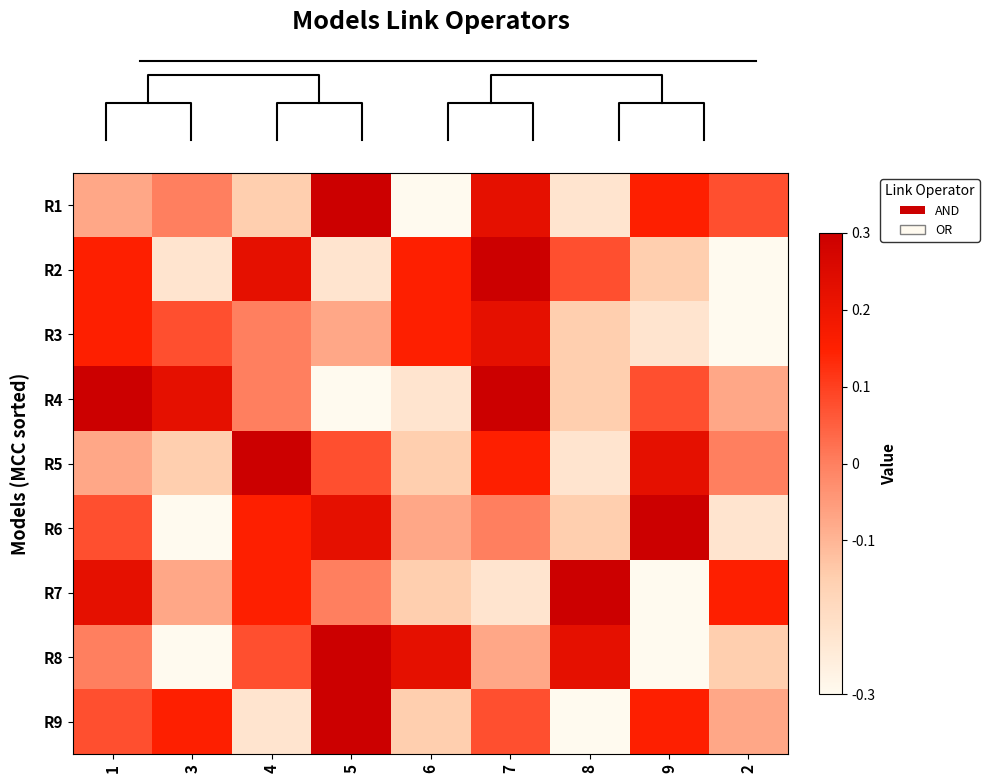

At 9, list the series in order from smallest to largest.

row_6, row_7, row_2, row_1, row_3, row_0, row_8, row_4, row_5